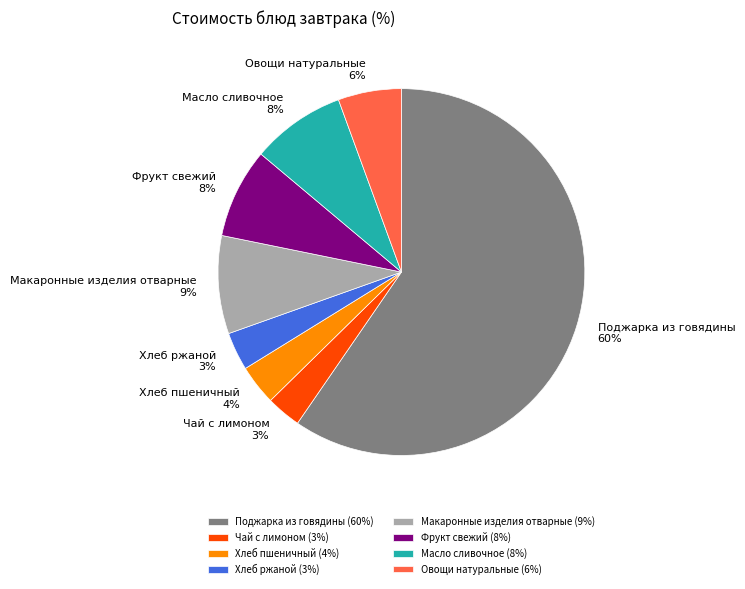

To the nearest percent, what portion does Хлеб ржаной represent?

3%